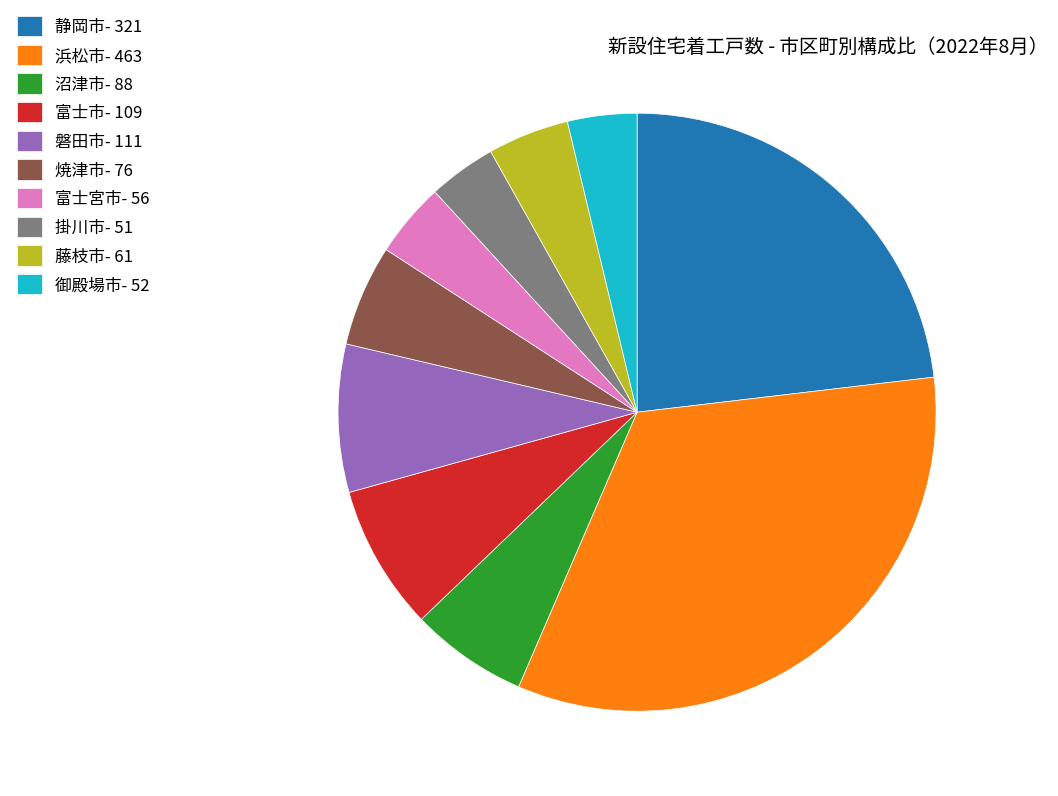

Is there any slice that represents more than half of the pie?

No